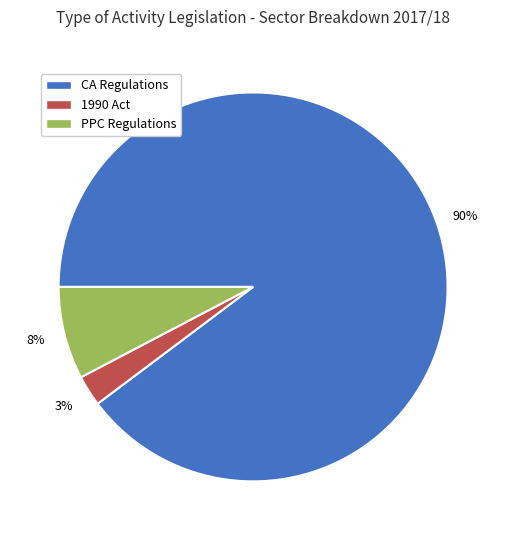

Which slice represents more than half of the pie?

CA Regulations